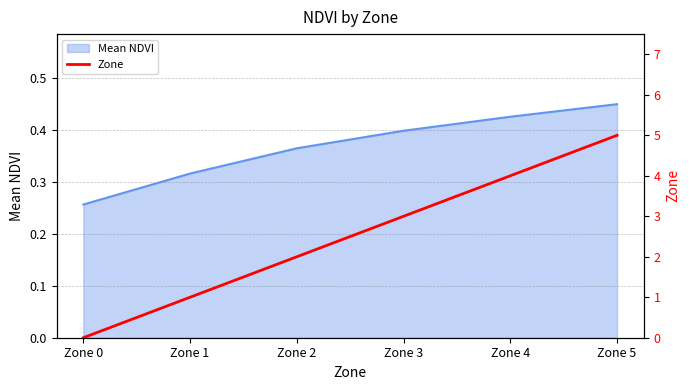

Rank the categories by Mean NDVI value from lowest to highest.

Zone 0, Zone 1, Zone 2, Zone 3, Zone 4, Zone 5